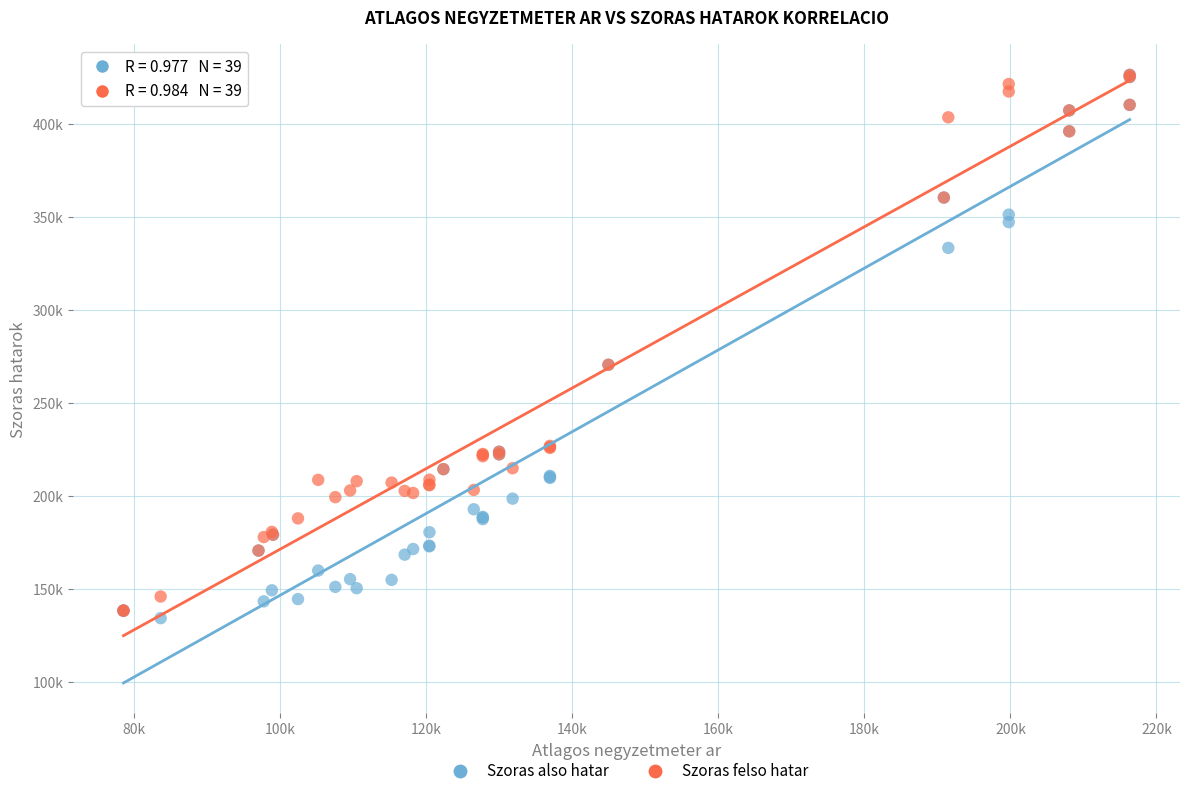

What are all the series names shown in the legend?

Szoras also hatar, Szoras felso hatar